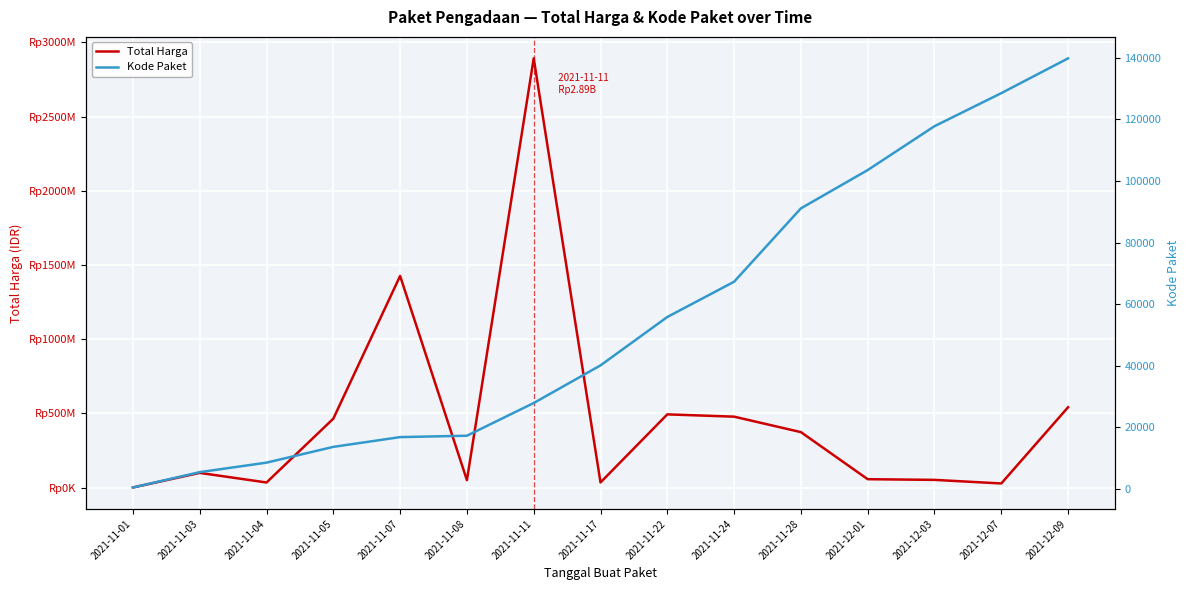

Read the Kode Paket value at 2021-11-17, to the nearest 50.

40100